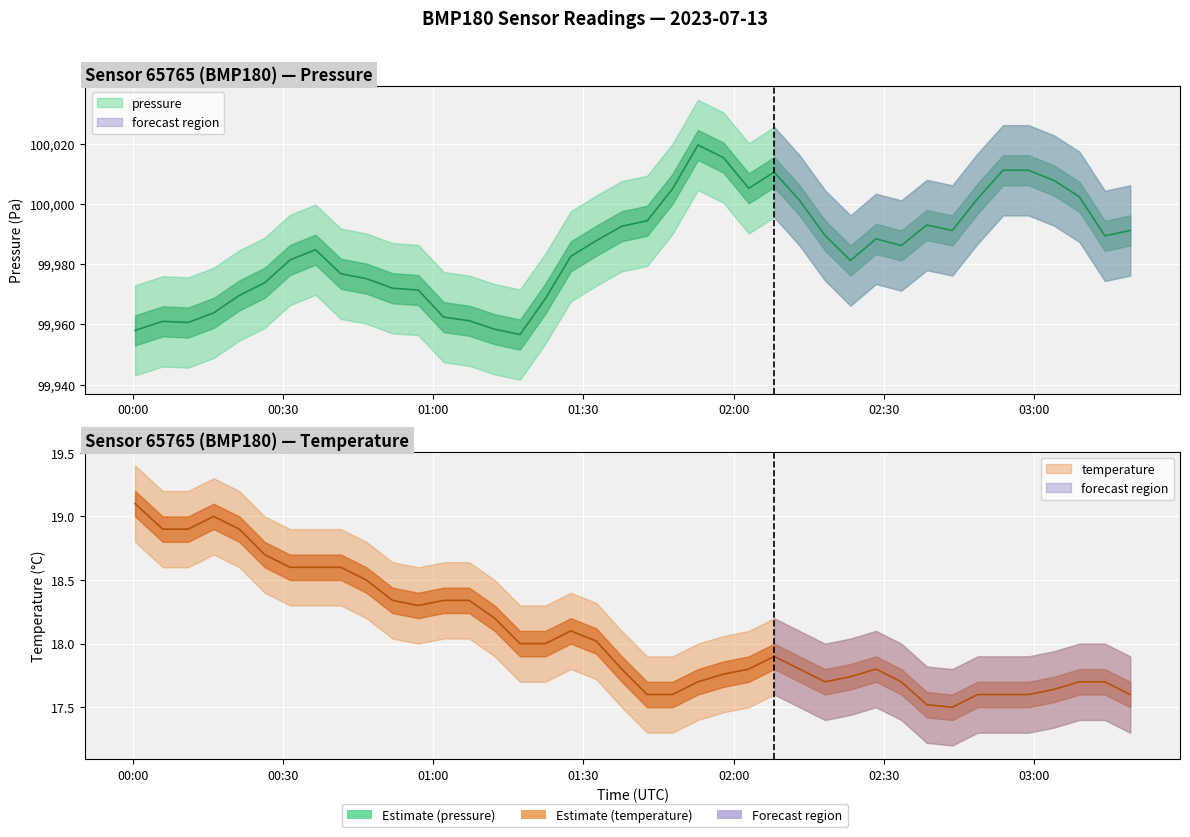

Reading right to left, list all the values displayed in this chart.

pressure: 99991.2	99989.4	100002.4	100007.8	100011.2	100011.2	100001.8	99991.2	99993.0	99986.2	99988.4	99981.2	99989.6	100001.2	100010.6	100005.2	100015.4	100019.6	100005.0	99994.4	99992.6	99987.8	99982.6	99968.6	99956.6	99958.4	99961.2	99962.4	99971.4	99972.0	99975.2	99976.8	99984.8	99981.4	99973.8	99969.6	99963.8	99960.6	99961.0	99958.0
temperature: 17.6	17.7	17.7	17.6	17.6	17.6	17.6	17.5	17.5	17.7	17.8	17.7	17.7	17.8	17.9	17.8	17.8	17.7	17.6	17.6	17.8	18.0	18.1	18.0	18.0	18.2	18.3	18.3	18.3	18.3	18.5	18.6	18.6	18.6	18.7	18.9	19.0	18.9	18.9	19.1